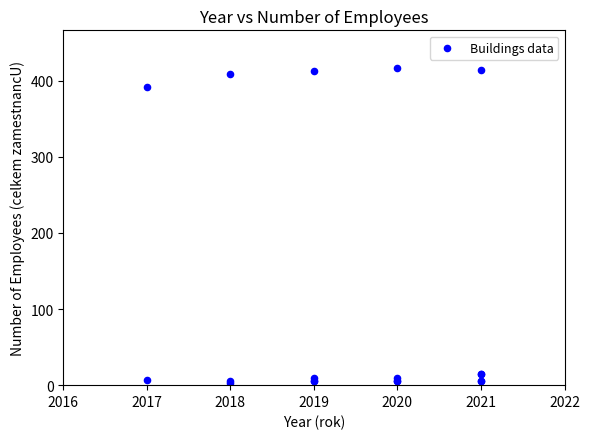

What Y value in the scatter plot is closest to 209?

391